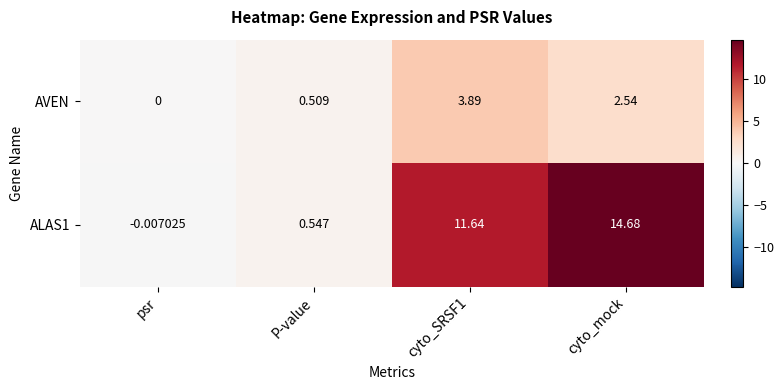

Count the number of data series in this chart.

2